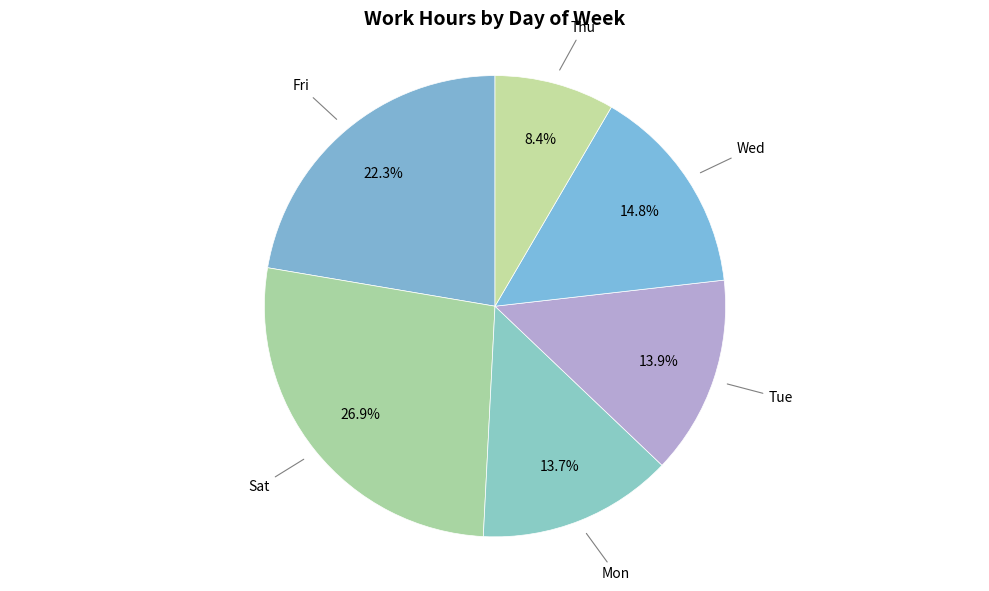

Is there any slice that represents more than half of the pie?

No